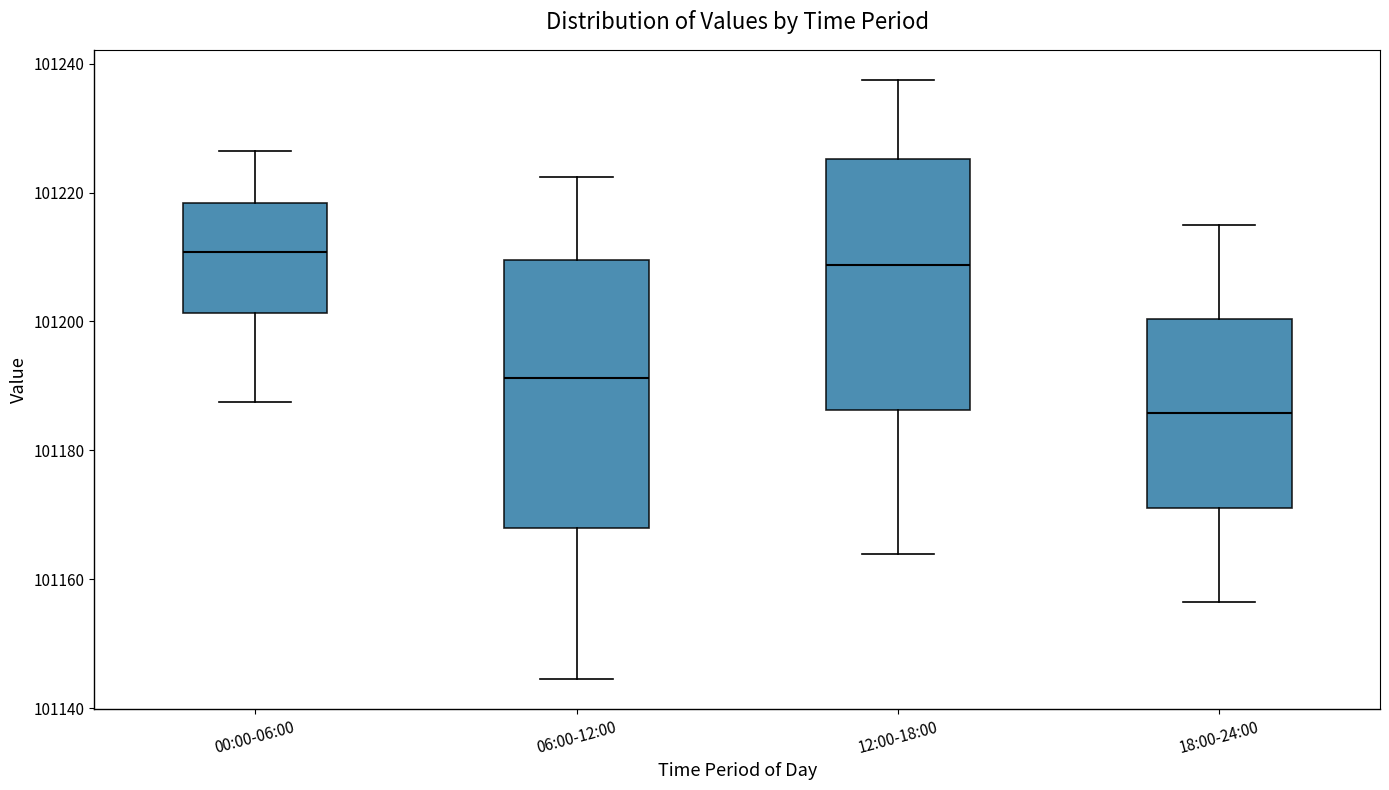

Which box is the tallest, from its lower edge to its upper edge?

06:00-12:00